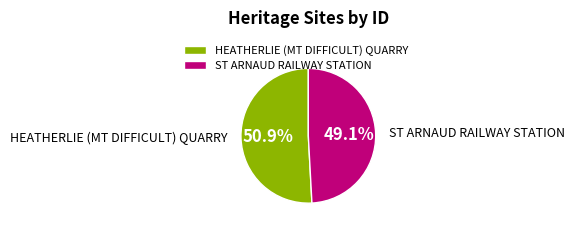

Rank the categories by value from lowest to highest.

ST ARNAUD RAILWAY STATION, HEATHERLIE (MT DIFFICULT) QUARRY